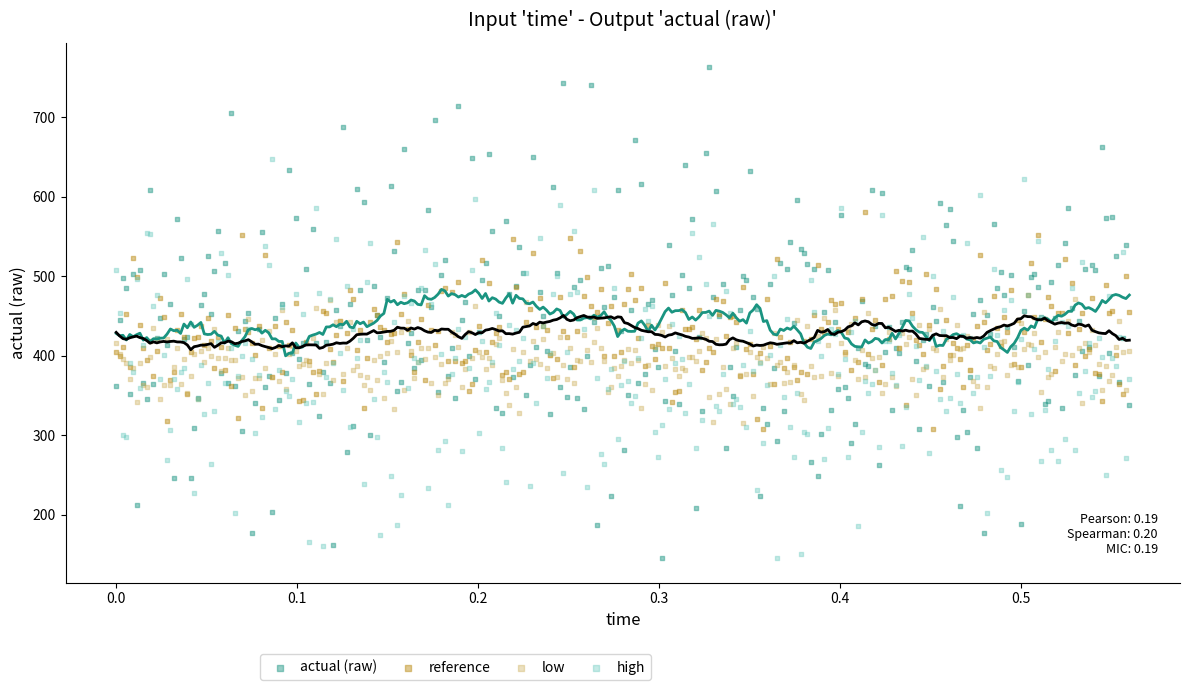

Across all data points, what is the range of X values (max minus min)?

0.6